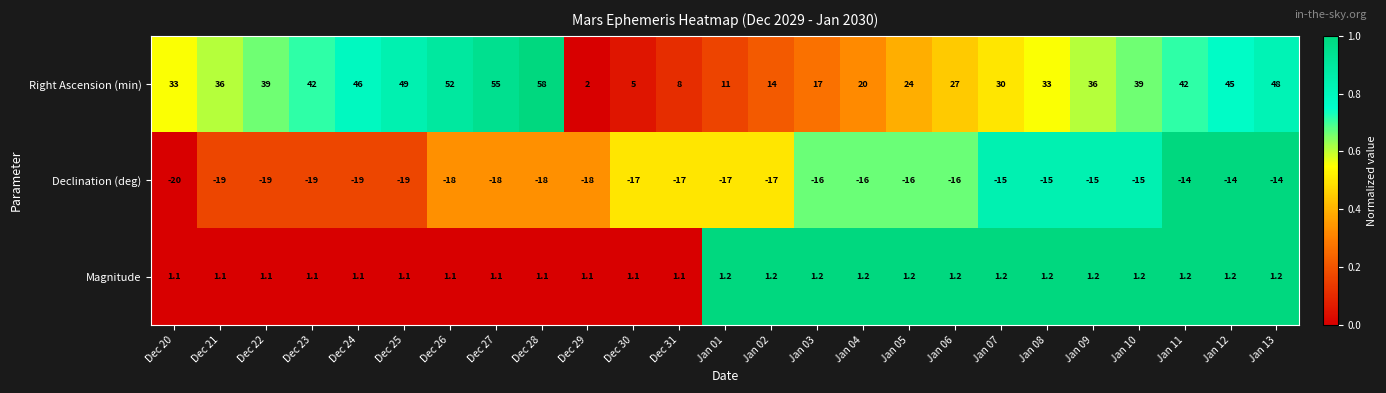

The value of Declination (deg) at Dec 22 is -10.2. True or false?

False